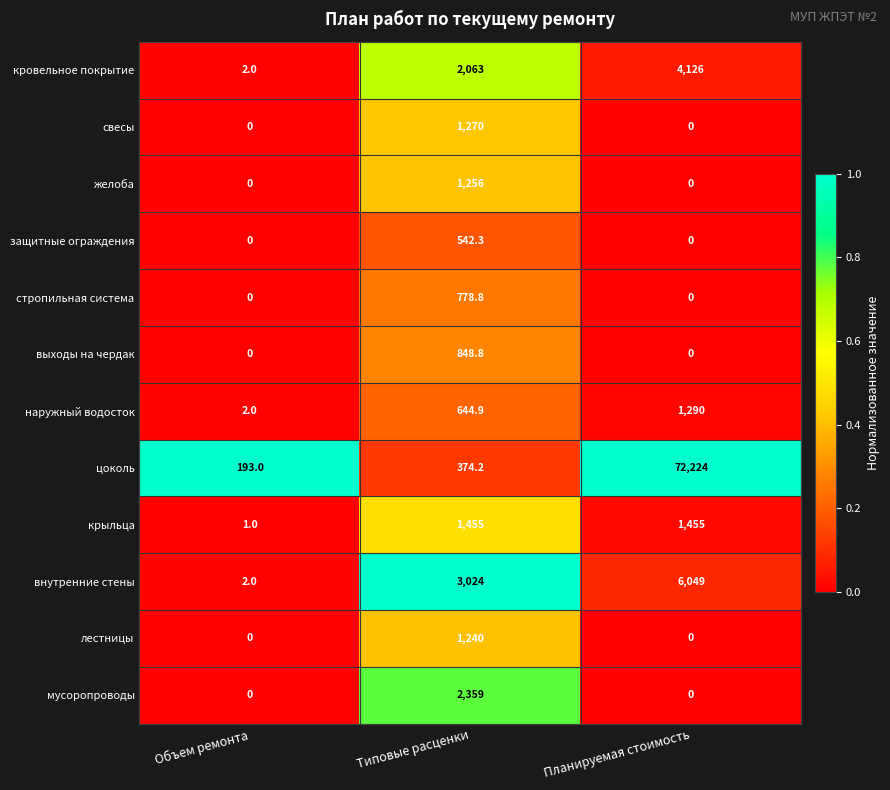

What is the difference between the maximum and minimum values in the лестницы series?

1240.0